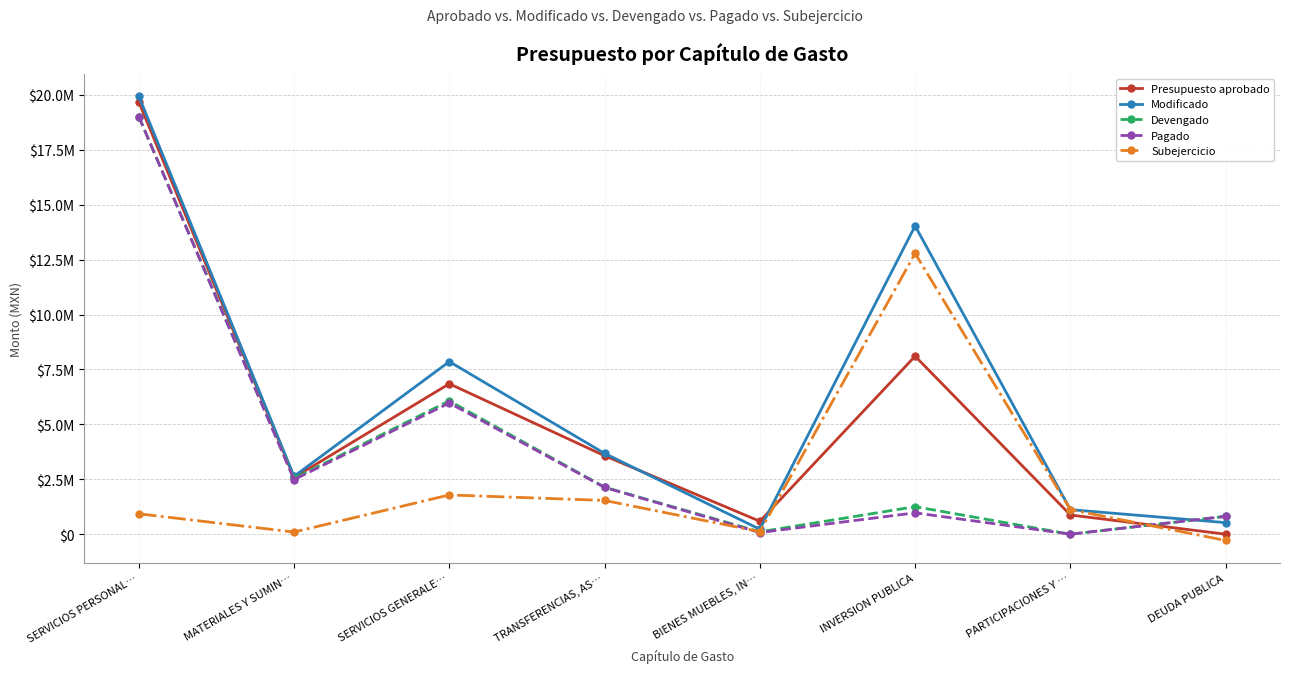

What is the difference between the Subejercicio values at MATERIALES Y SUMIN… and INVERSION PUBLICA?

12683357.2